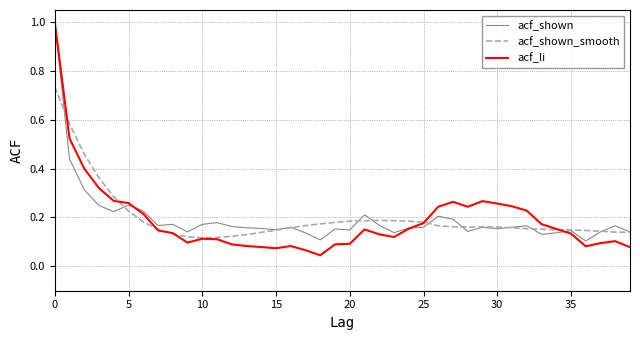

At how many categories does at least one series exceed 0?

40